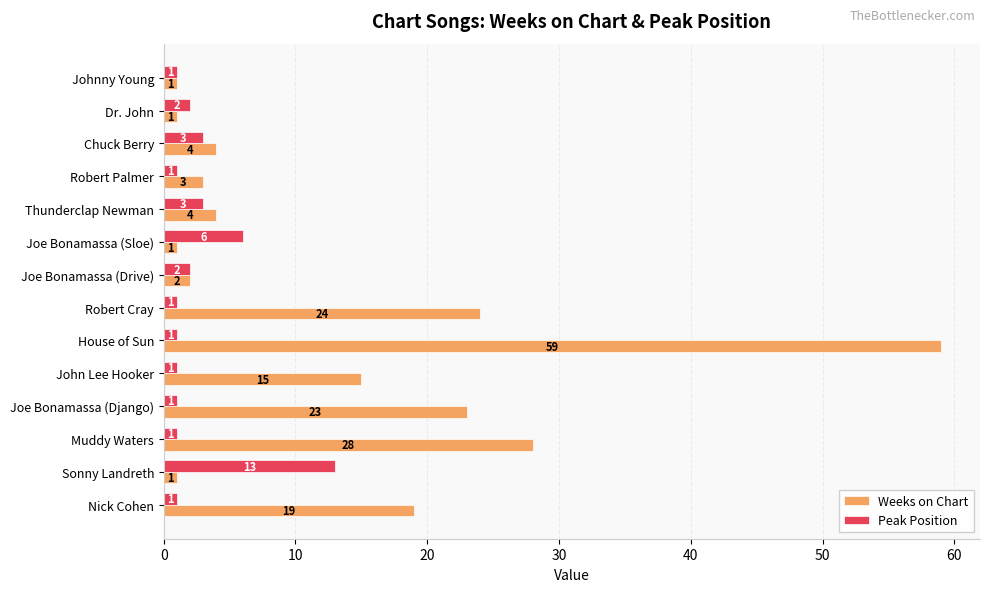

Which series has the largest range (max minus min)?

Weeks on Chart